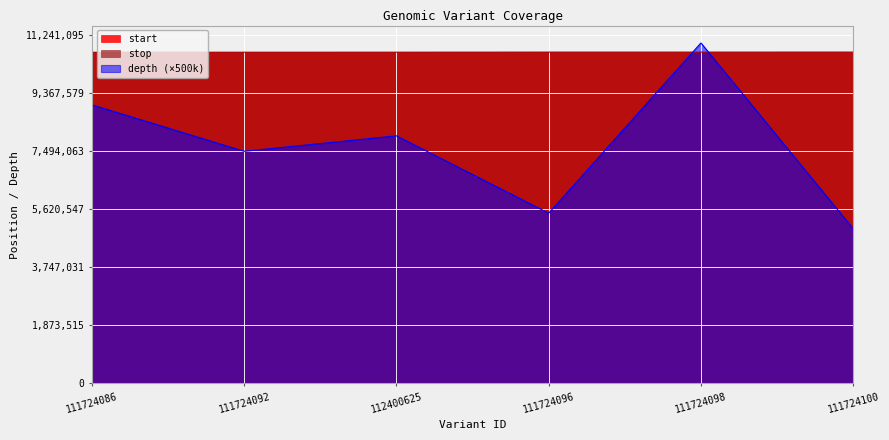

What is the value of the stop point at the 4th from the left?

10705463